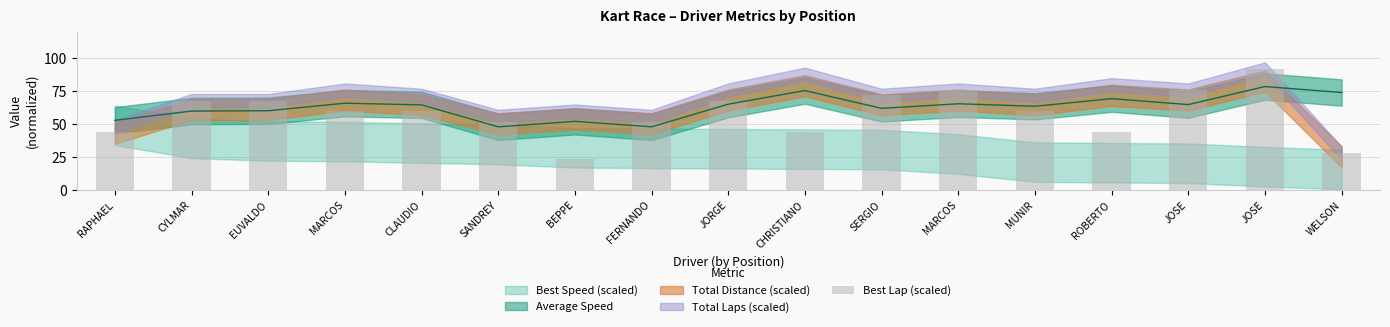

List the labels in order of value, smallest first.

BEPPE, WELSON, RAPHAEL, CHRISTIANO, ROBERTO, SANDREY, FERNANDO, MARCOS, CLAUDIO, MUNIR, CYLMAR, EUVALDO, JORGE, SERGIO, MARCOS, JOSE, JOSE